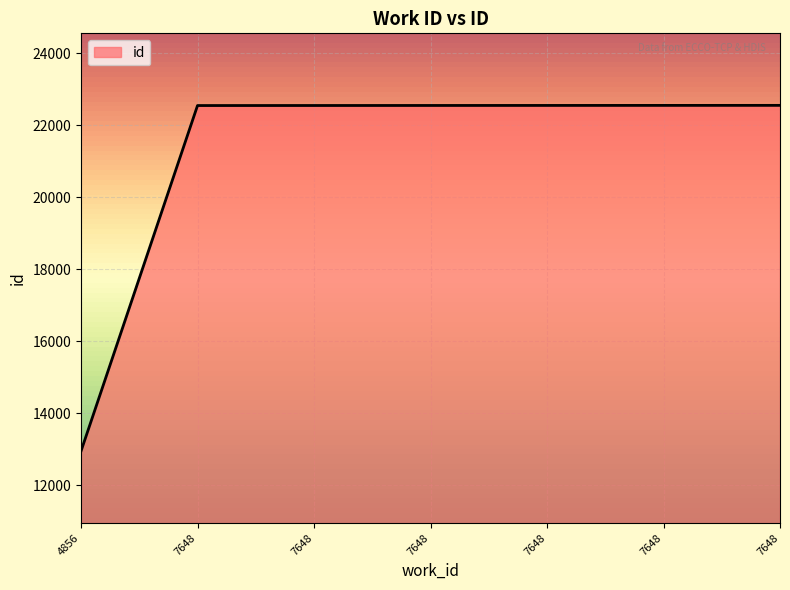

Count the number of categories in the chart.

7